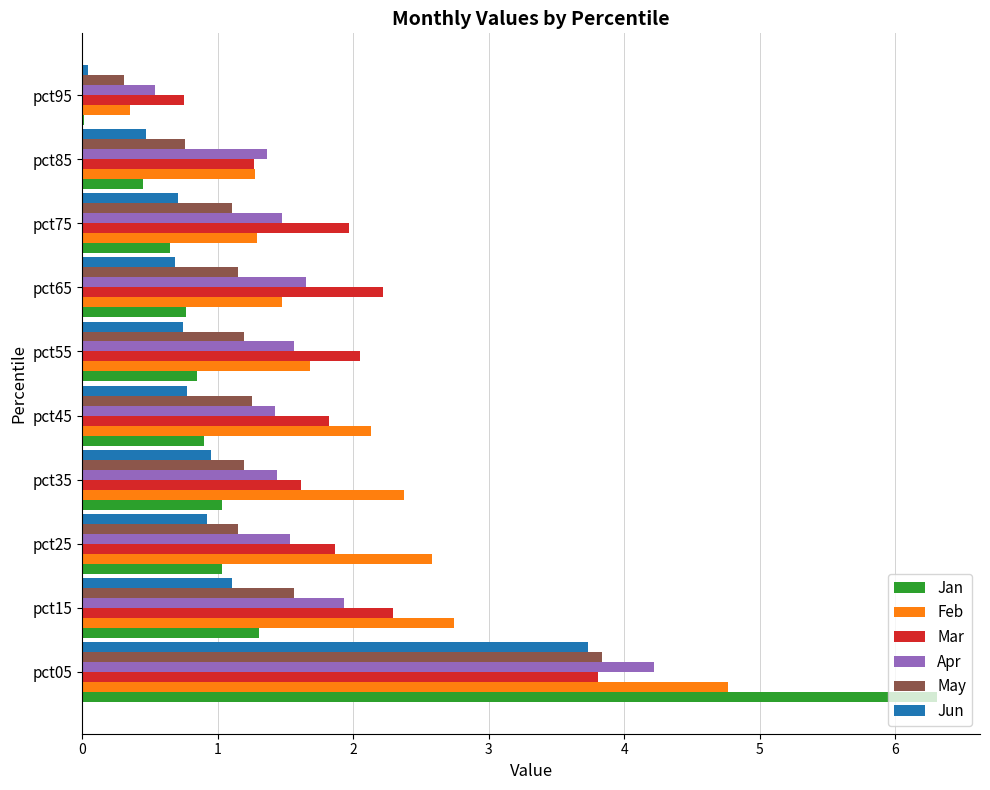

What is the sum of the Jun values at pct15 and pct35?

2.1